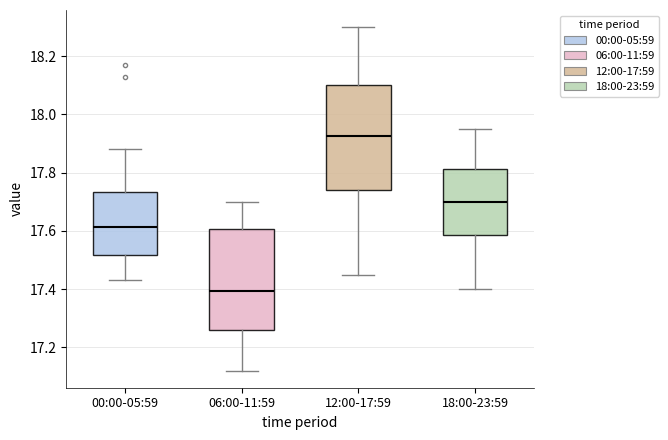

Reading left to right, read every box against the y-axis: the position of its median line, the range the box covers, and the ends of its whiskers. The values are not printed on the chart, so give them approximately, as read against the axis.

00:00-05:59: median 17.62, box 17.52 to 17.74, whiskers 17.44 to 17.88
06:00-11:59: median 17.40, box 17.26 to 17.60, whiskers 17.12 to 17.70
12:00-17:59: median 17.92, box 17.74 to 18.10, whiskers 17.46 to 18.30
18:00-23:59: median 17.70, box 17.58 to 17.82, whiskers 17.40 to 17.96